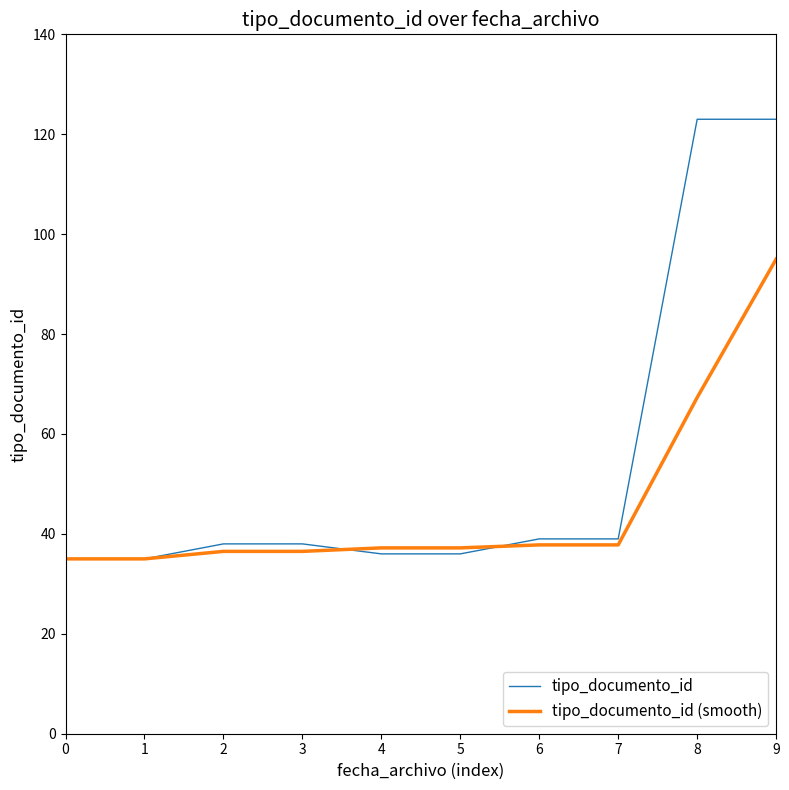

The value of tipo_documento_id (smooth) at 8 is 67.3. True or false?

True